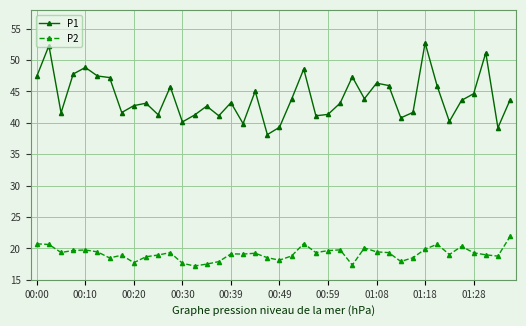

Count the number of data series in this chart.

2